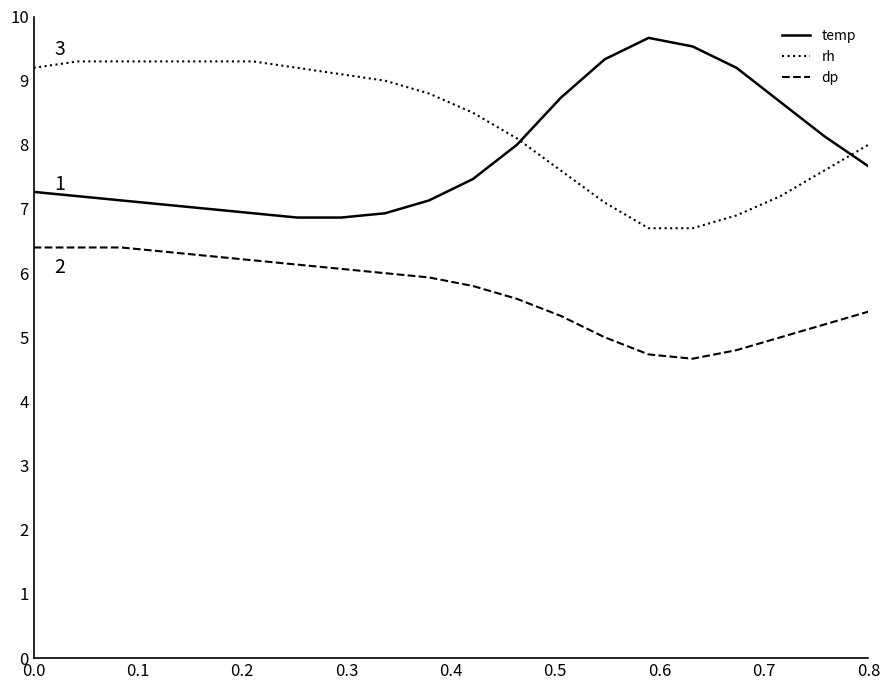

Which series has the largest total across all categories?

rh